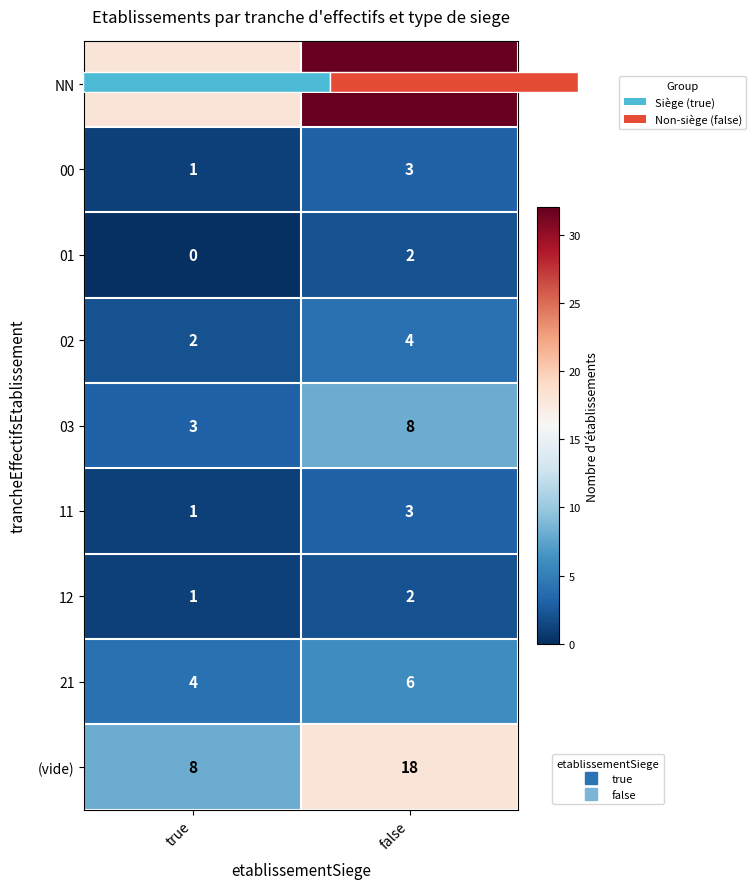

Which series changed the most between true and false?

NN